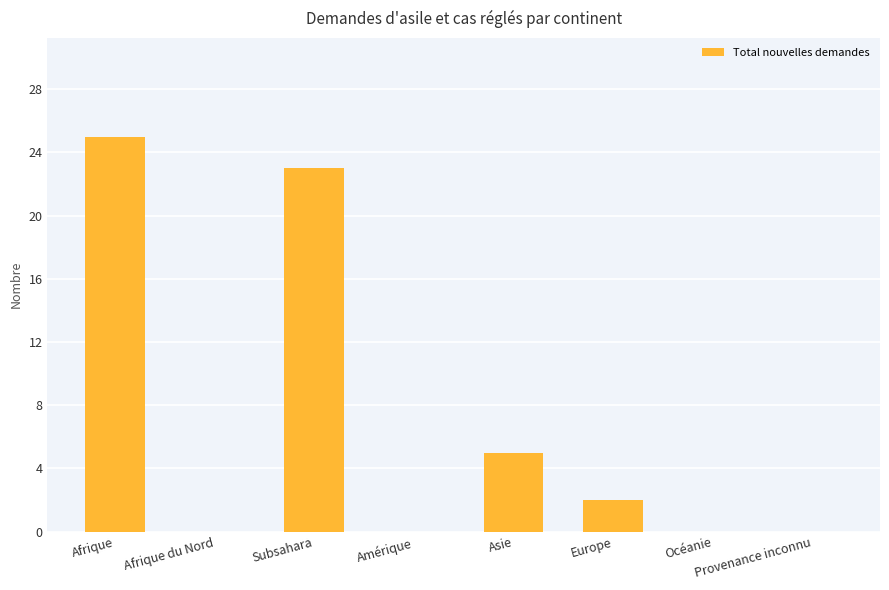

Reading left to right, what are all the values shown in this chart?

Afrique=25	Afrique du Nord=0	Subsahara=23	Amérique=0	Asie=5	Europe=2	Océanie=0	Provenance inconnu=0